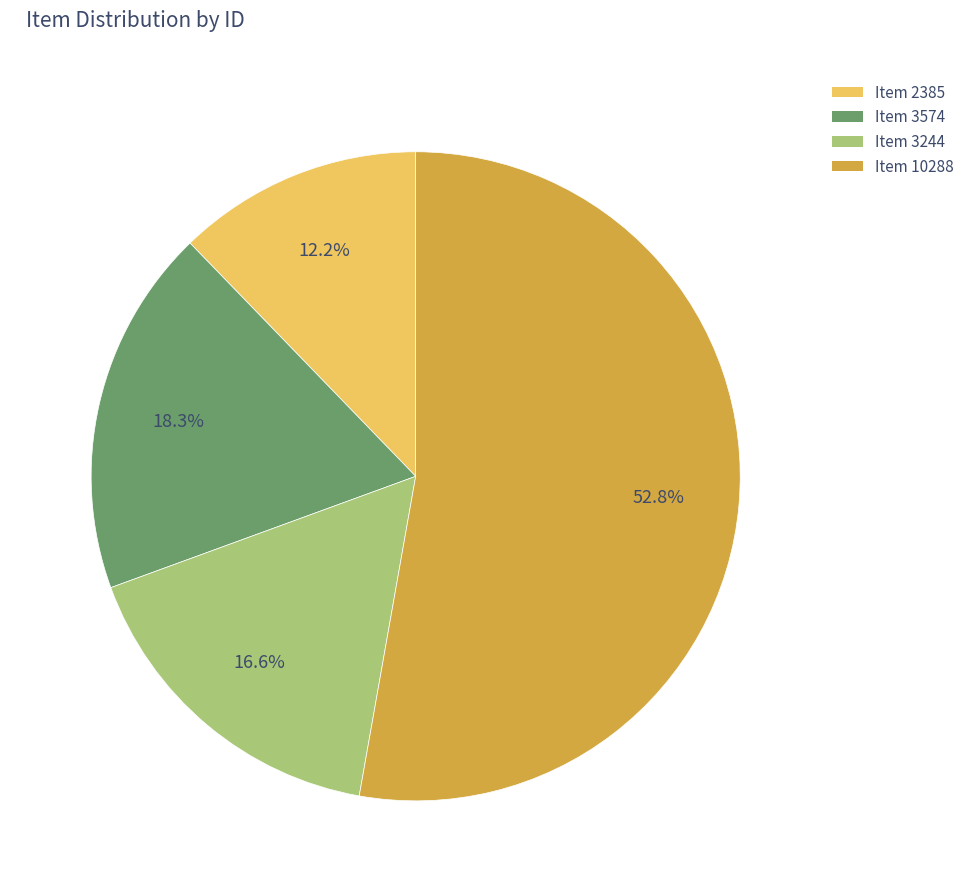

Which category has the biggest portion of the pie?

Item 10288